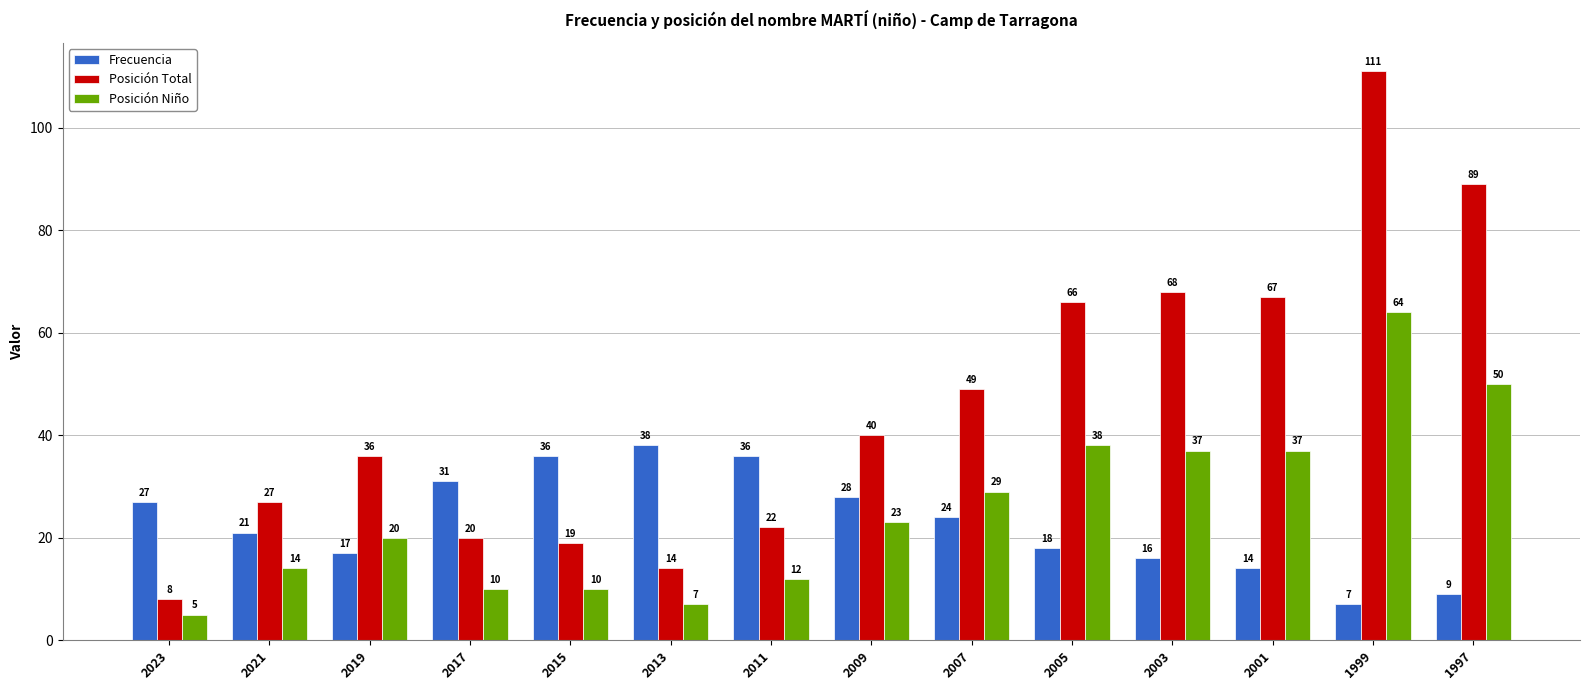

What is the difference between the second highest and minimum values in the Posición Total series?

81